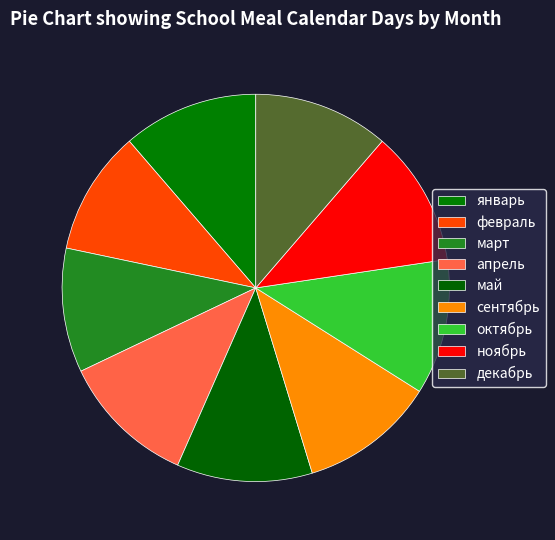

Do апрель and март together represent more than half of the pie?

No